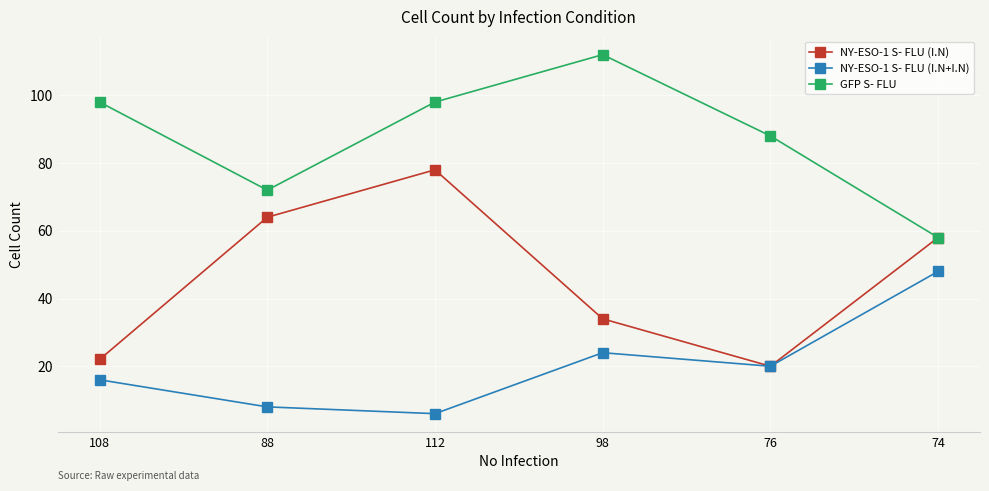

At how many categories does at least one series exceed 30?

6